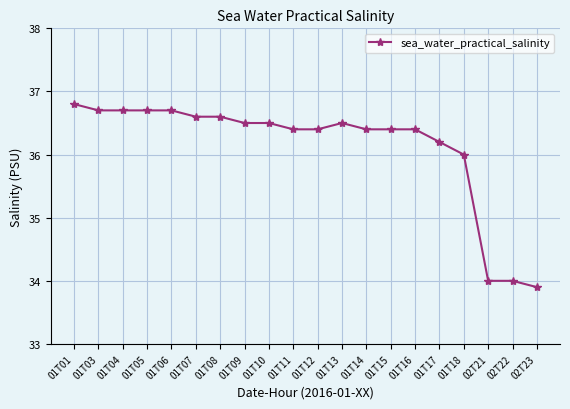

Approximately how many times larger is the value at 02T21 compared to 01T06?

0.9